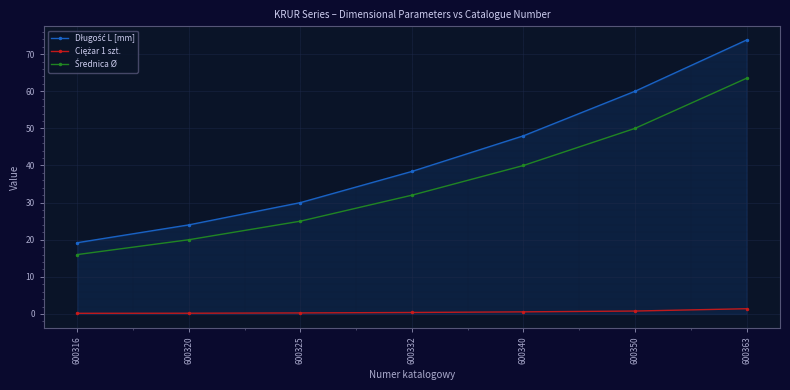

Which label corresponds to the largest value in the chart?

600363